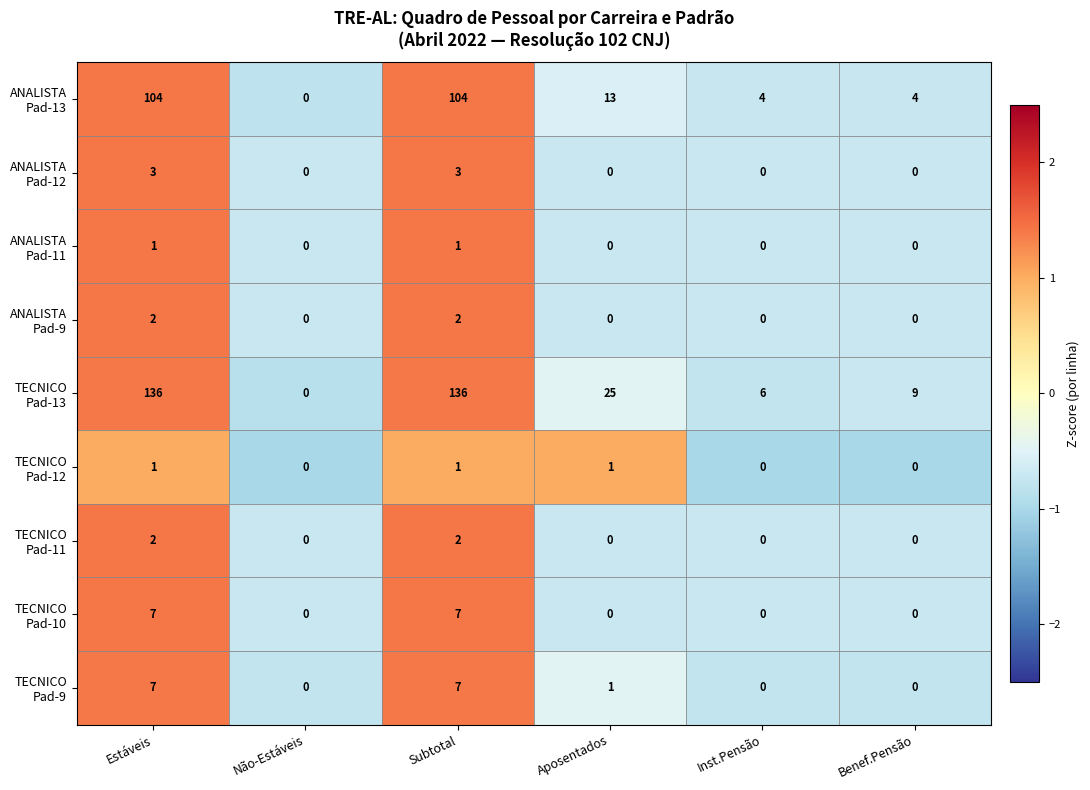

What is the difference between the highest and lowest values at Benef.Pensão?

9